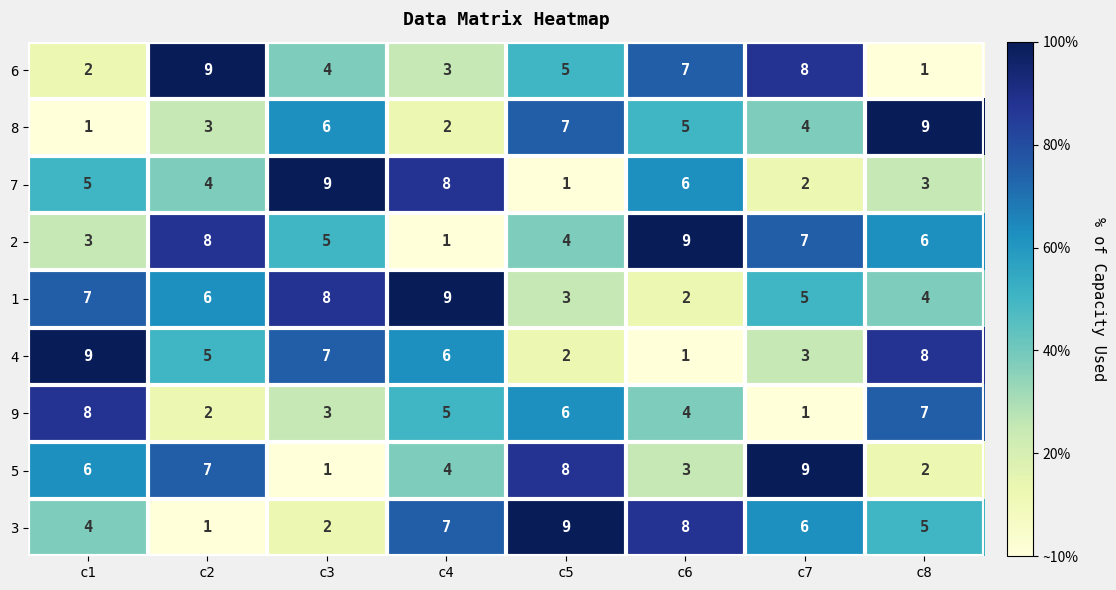

What is the difference between the highest and lowest values at c2?

8